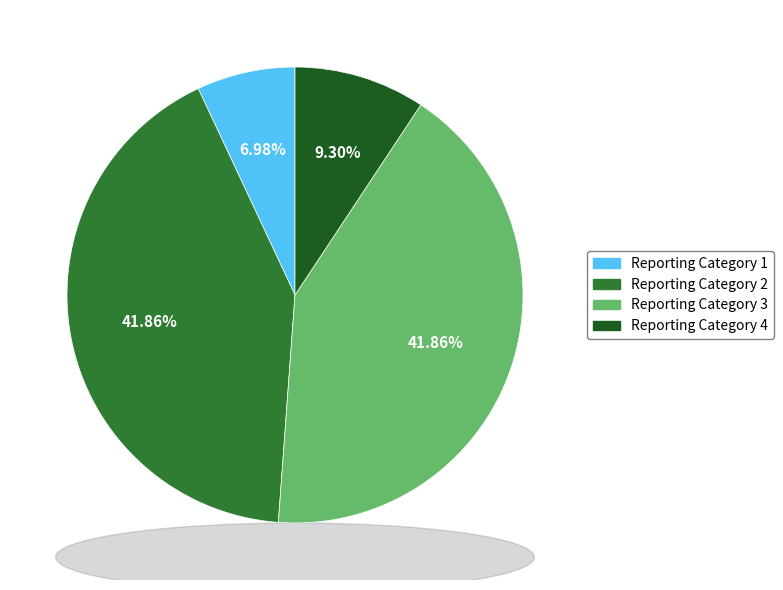

Between Reporting Category 4 and Reporting Category 3, which is larger?

Reporting Category 3